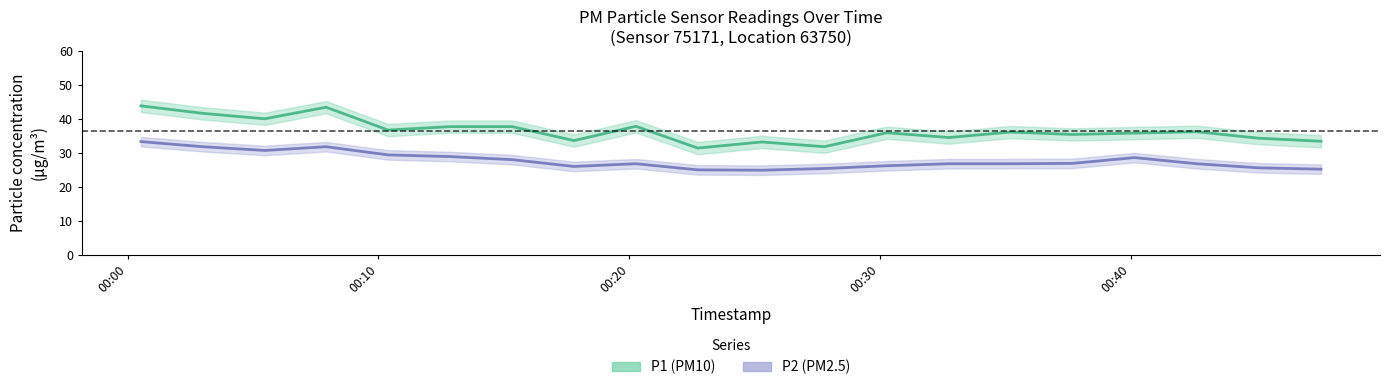

True or false: P2 and P1 intersect in this chart.

False